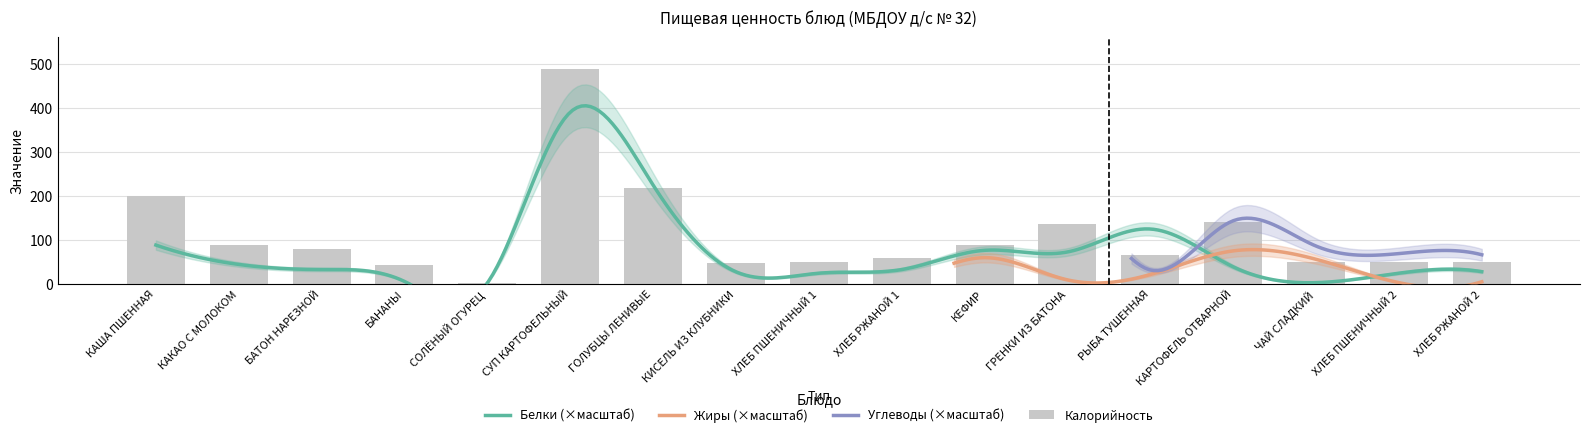

What position from the right is РЫБА ТУШЕННАЯ?

5